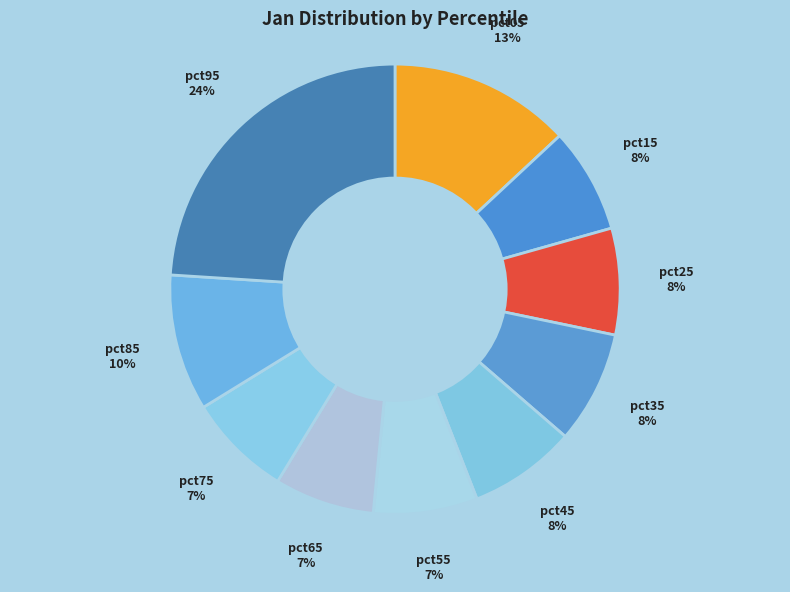

Is it true that pct25 is 1% of the pie?

False